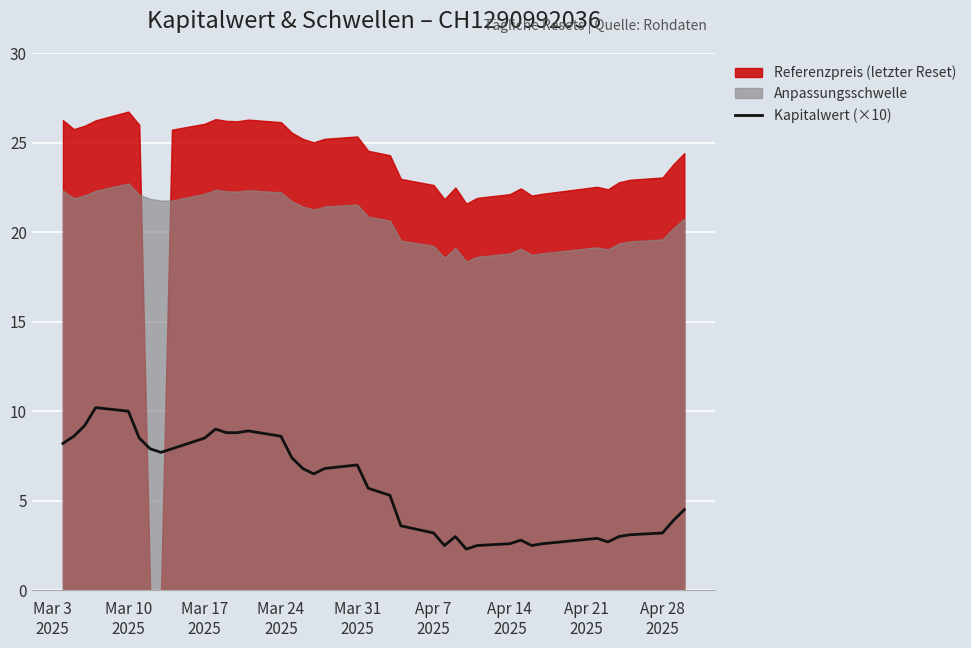

What is the lowest value of the Kapitalwert (×10) series?

2.3